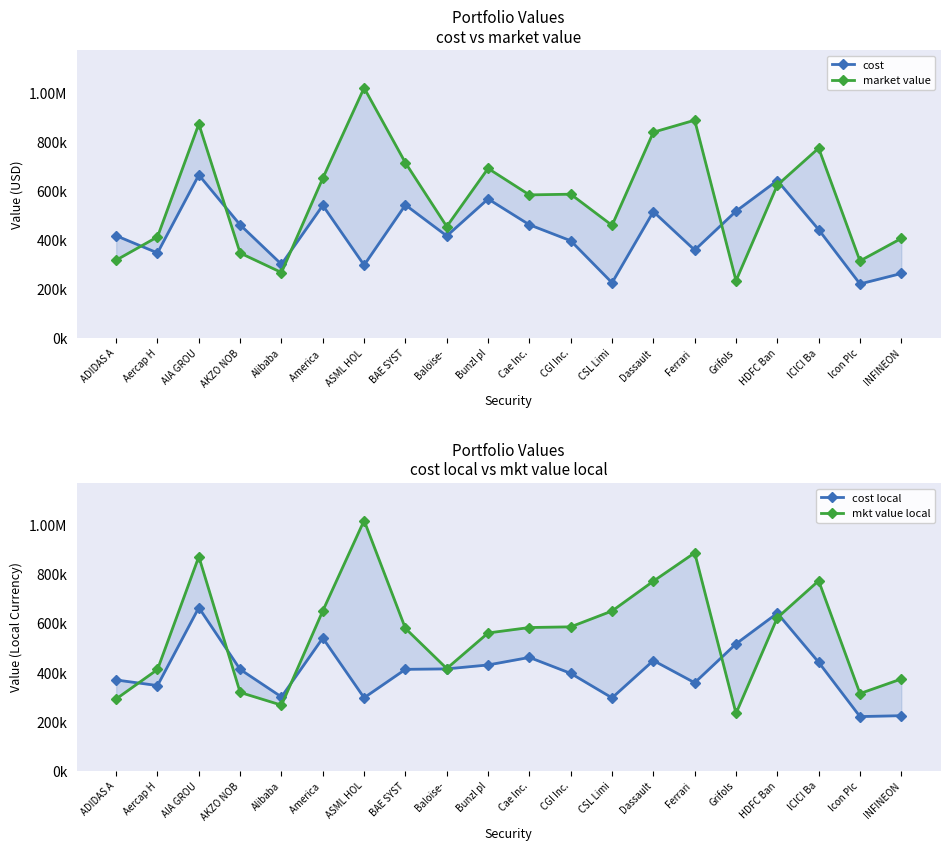

True or false: cost has more than 2 points higher than both neighbors.

True